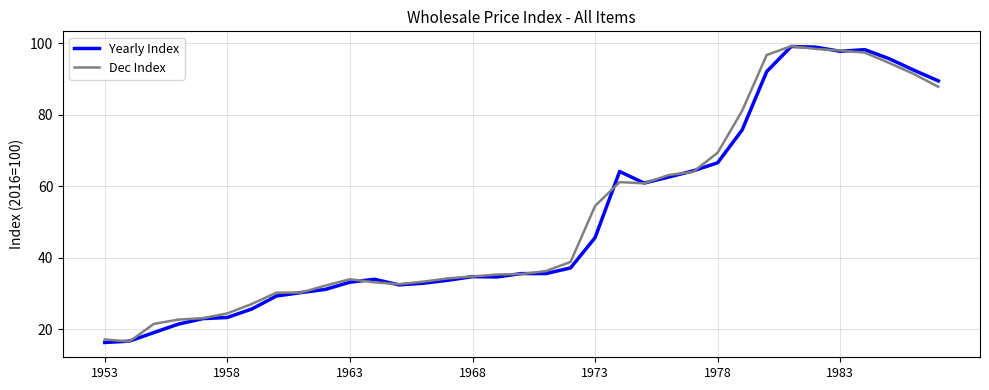

What is the lowest value of the Yearly Index series?

16.3